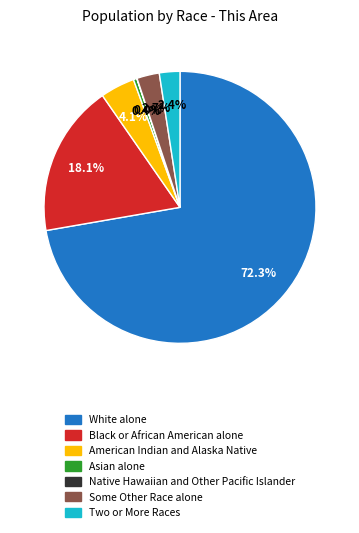

Do American Indian and Alaska Native and Some Other Race alone together represent more than half of the pie?

No